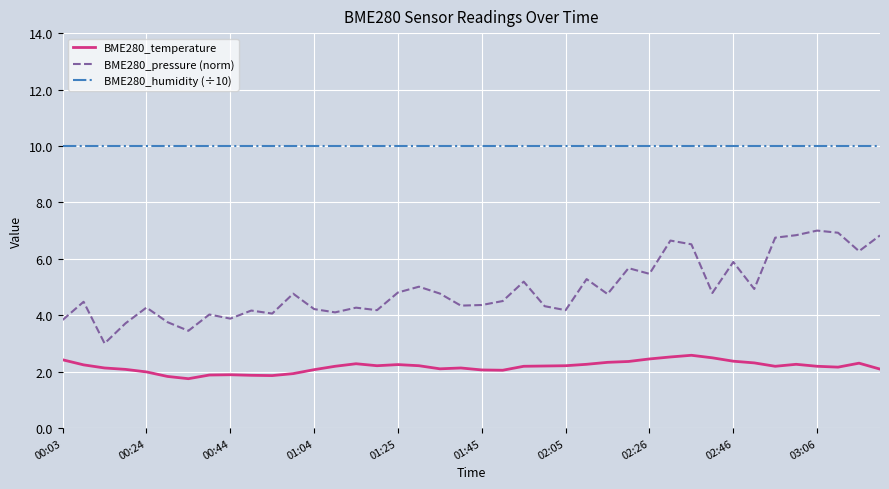

What is the minimum value shown in the chart?

1.8